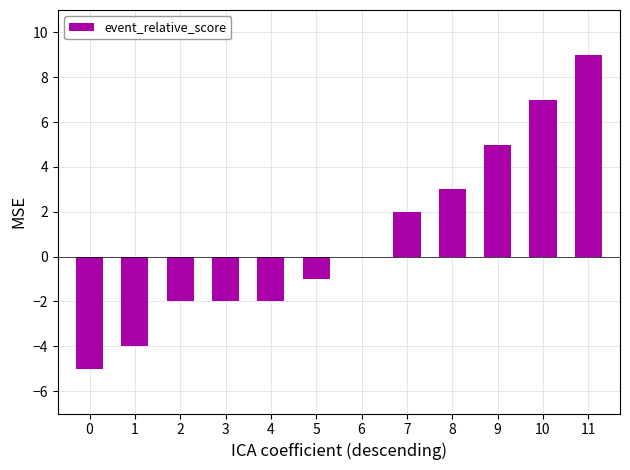

Reading left to right, list all the values displayed in this chart.

0=-5	1=-4	2=-2	3=-2	4=-2	5=-1	6=0	7=2	8=3	9=5	10=7	11=9